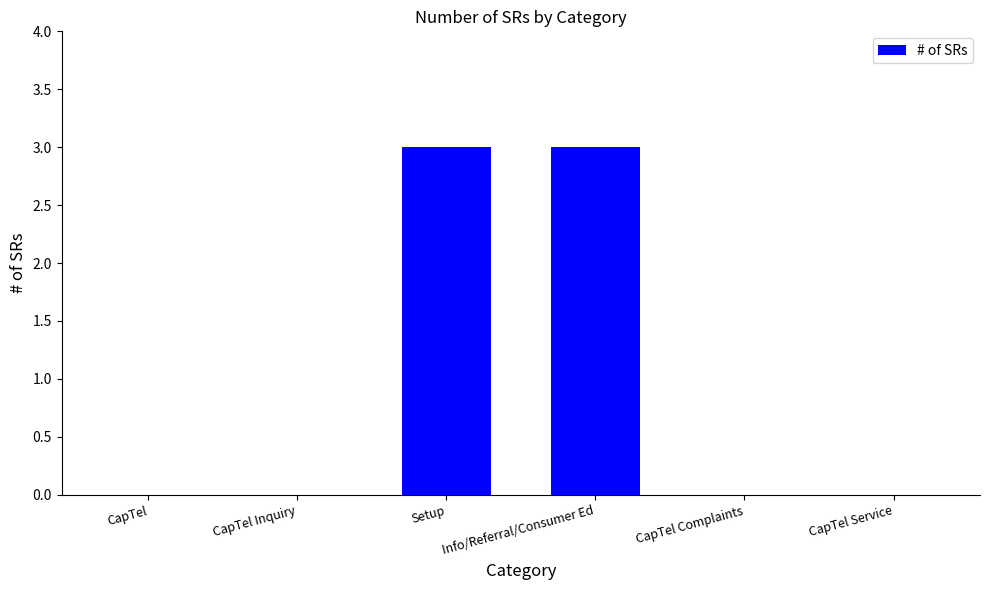

What is the greatest value displayed?

3